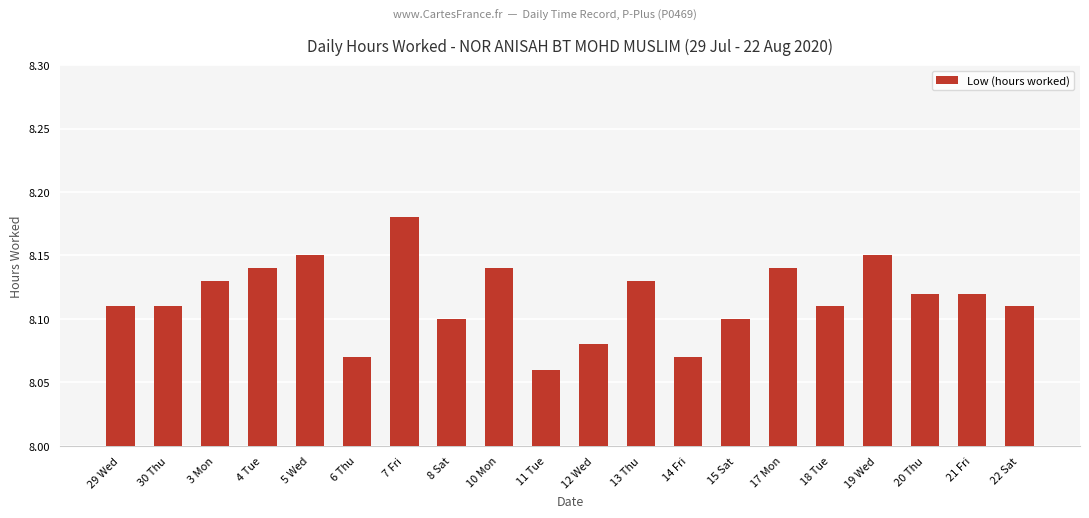

How many values are between 8 and 9?

20